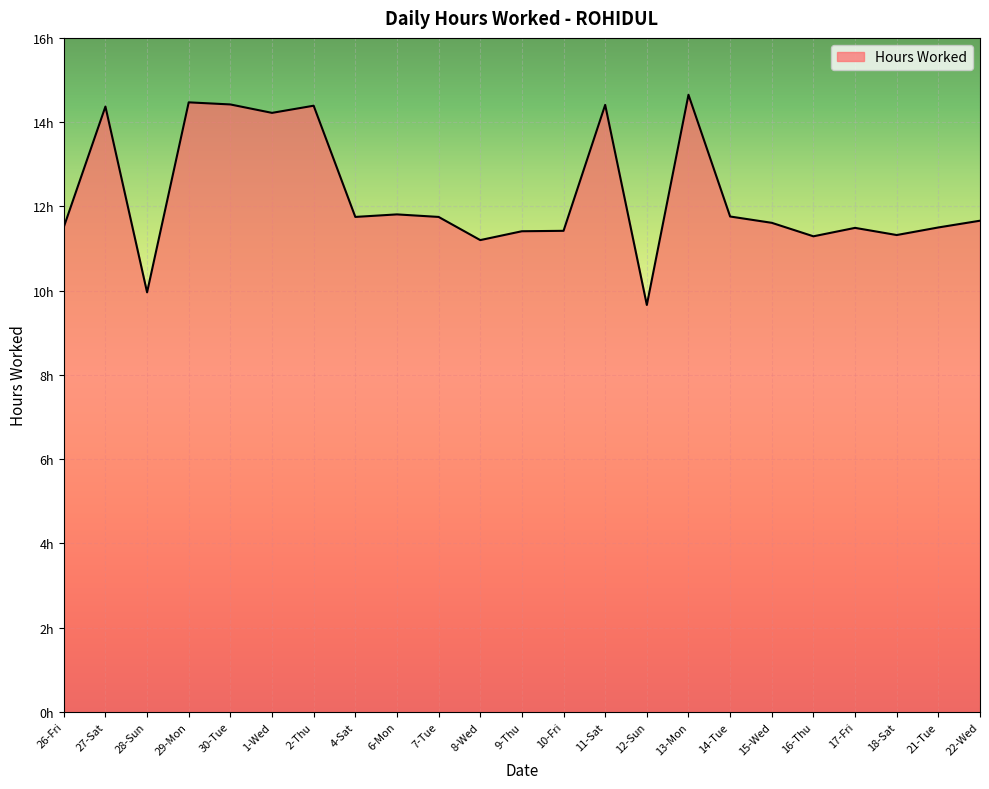

Approximately how many times larger is the value at 1-Wed compared to 27-Sat?

1.0